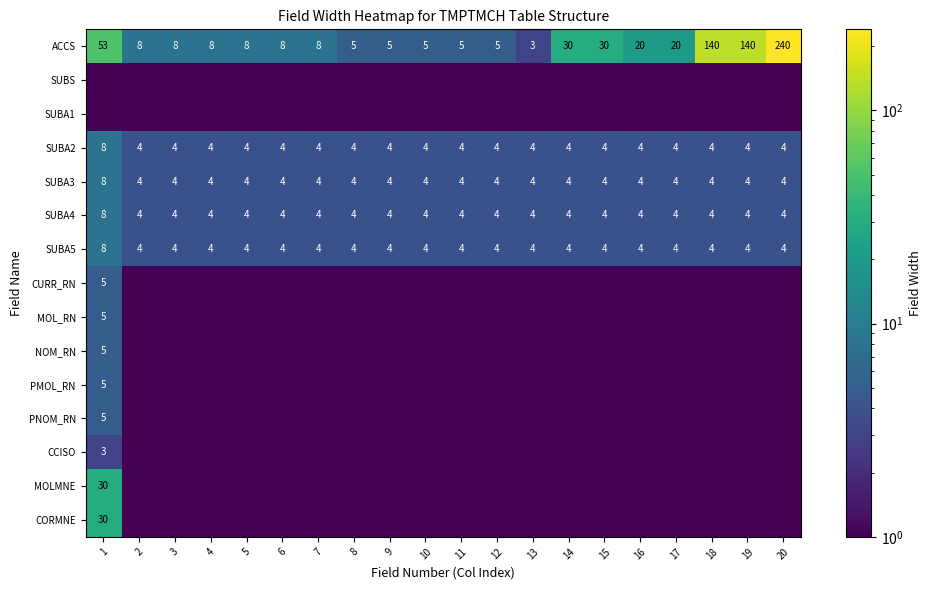

What is the difference between the ACCS values at 3 and 19?

132.0